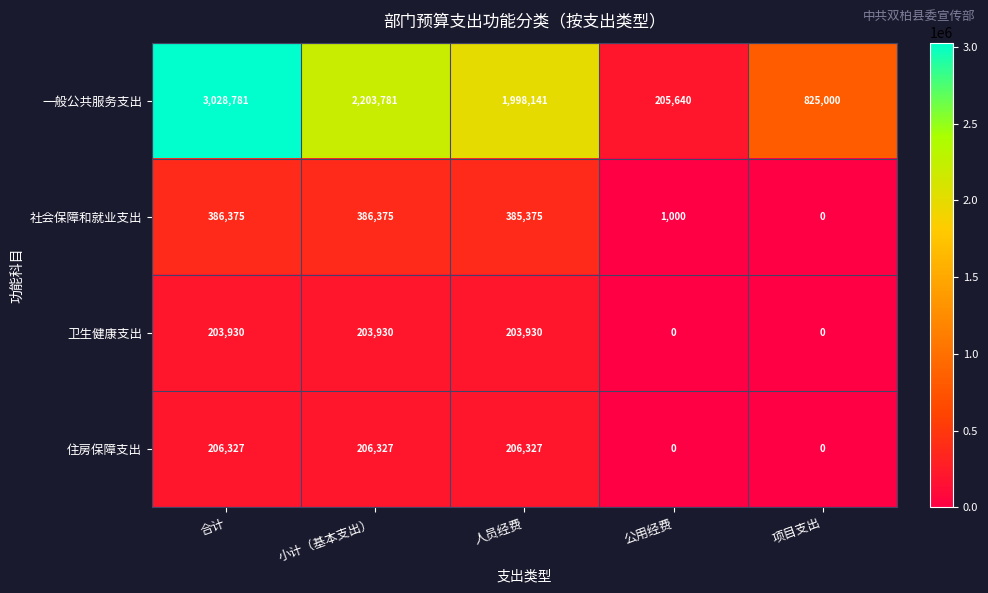

The 卫生健康支出 series shows 203930 at 人员经费. True or false?

True